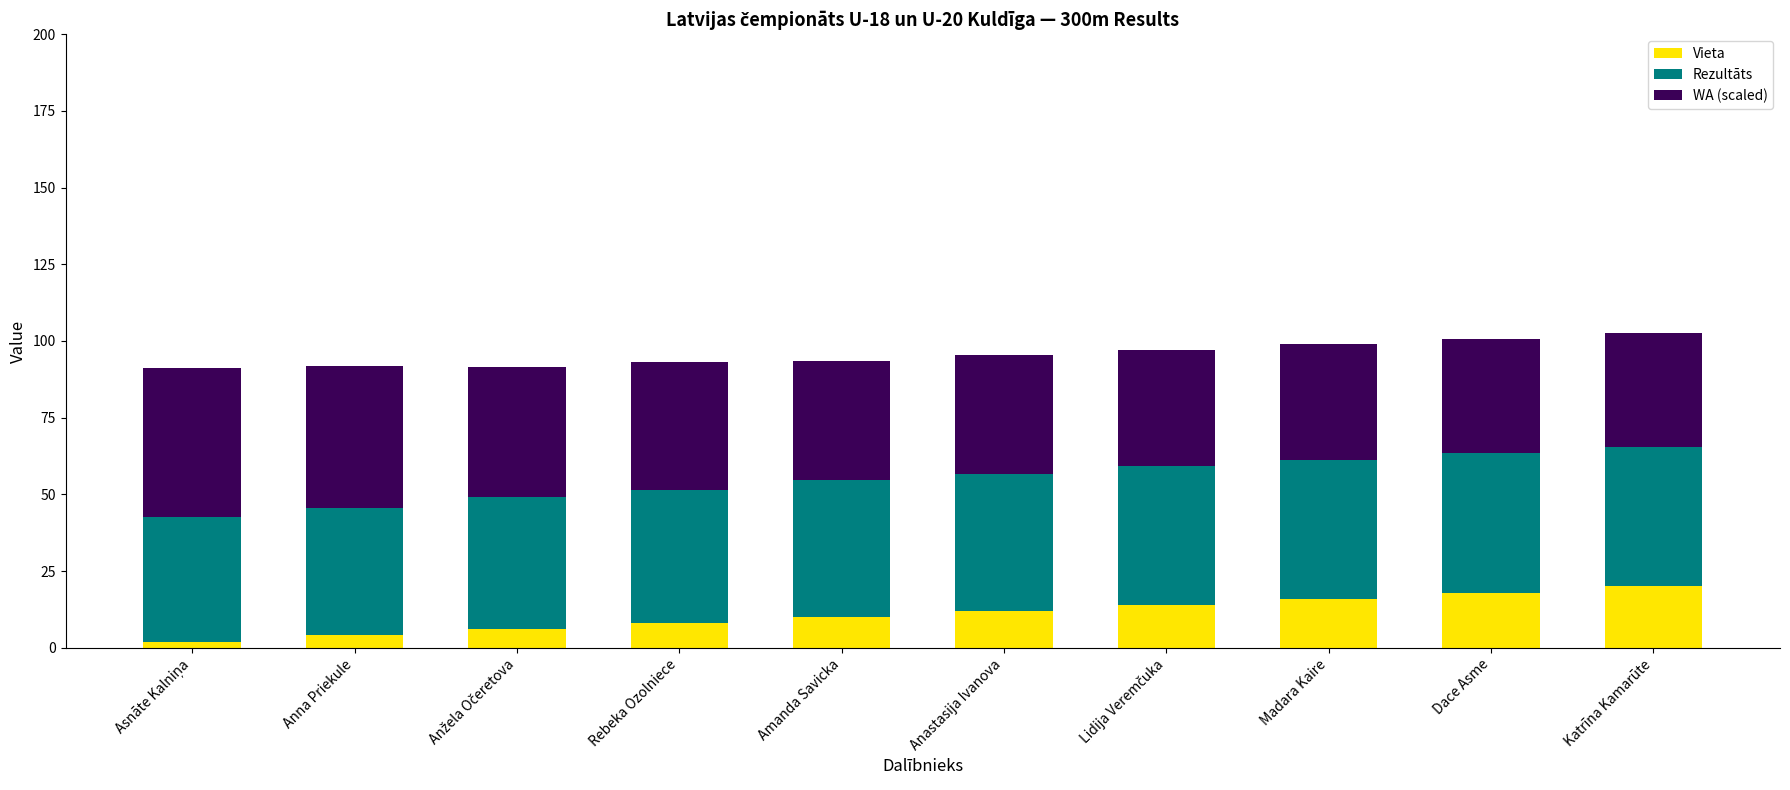

What is the average value of the Vieta series?

11.0